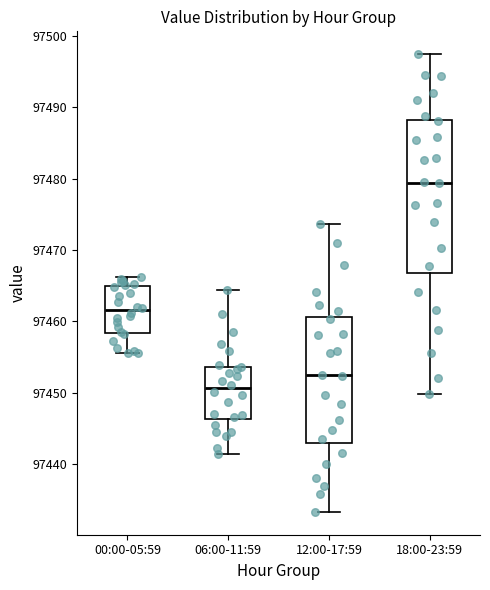

Where is the upper edge of the box for 12:00-17:59 on the y-axis? The values are not printed on the chart, so give them approximately, as read against the axis.

97461